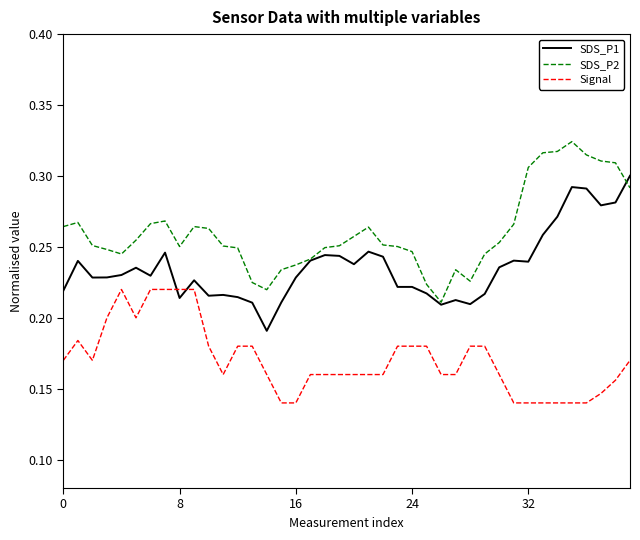

True or false: SDS_P1 has more than 0 points higher than both neighbors.

True